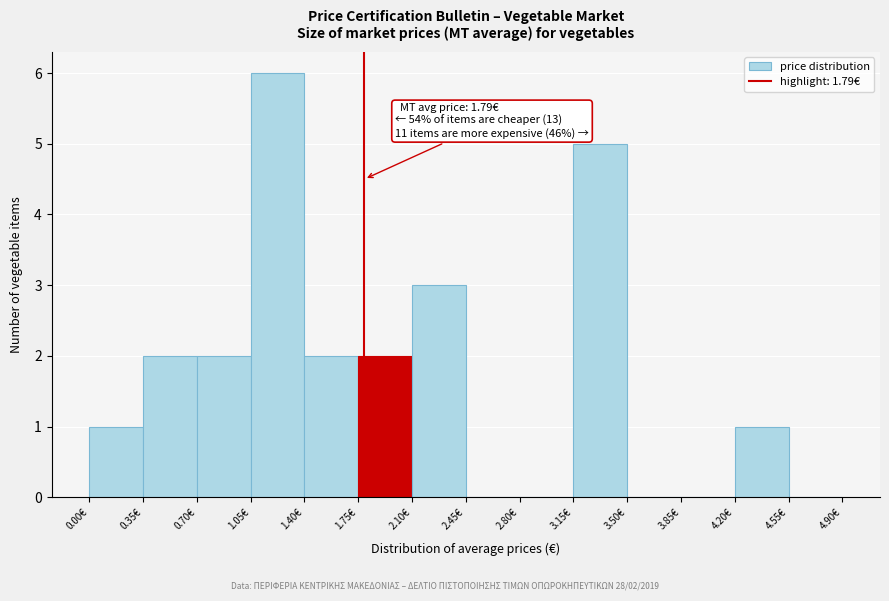

Over which range of the x-axis is the bar tallest?

1.05 to 1.40